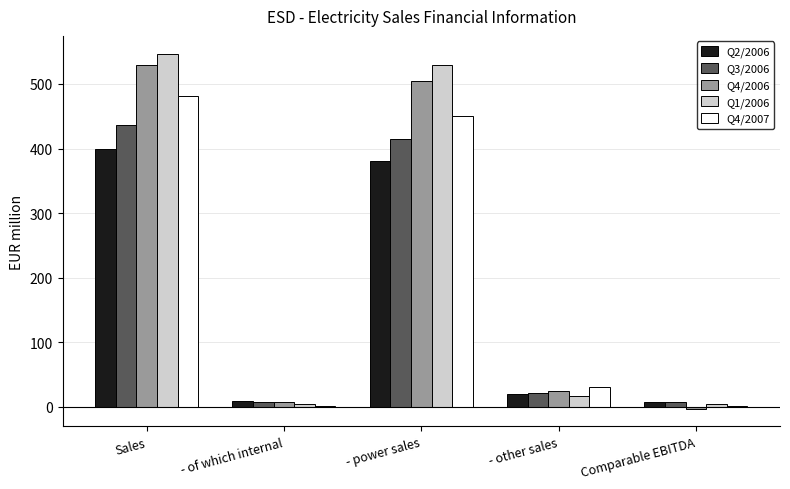

How many groups of bars are there?

5